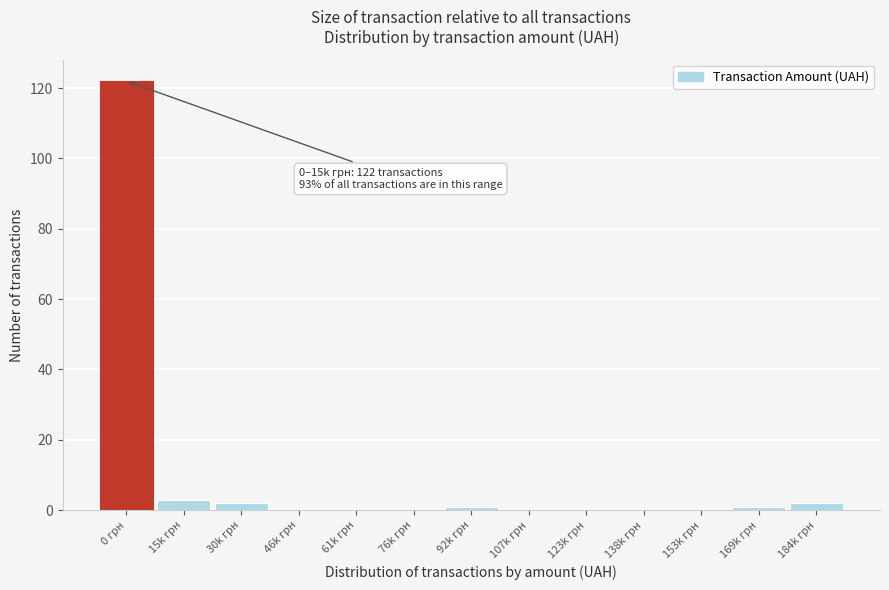

Reading left to right, transcribe all the data shown in this chart.

0 грн=122	15k грн=3	30k грн=2	46k грн=0	61k грн=0	76k грн=0	92k грн=1	107k грн=0	123k грн=0	138k грн=0	153k грн=0	169k грн=1	184k грн=2